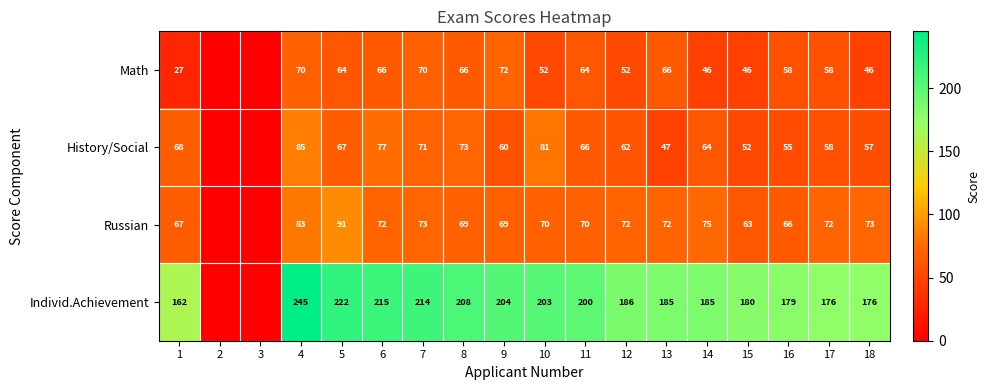

Between 8 and 12, which series saw the biggest shift?

Individ.Achievement